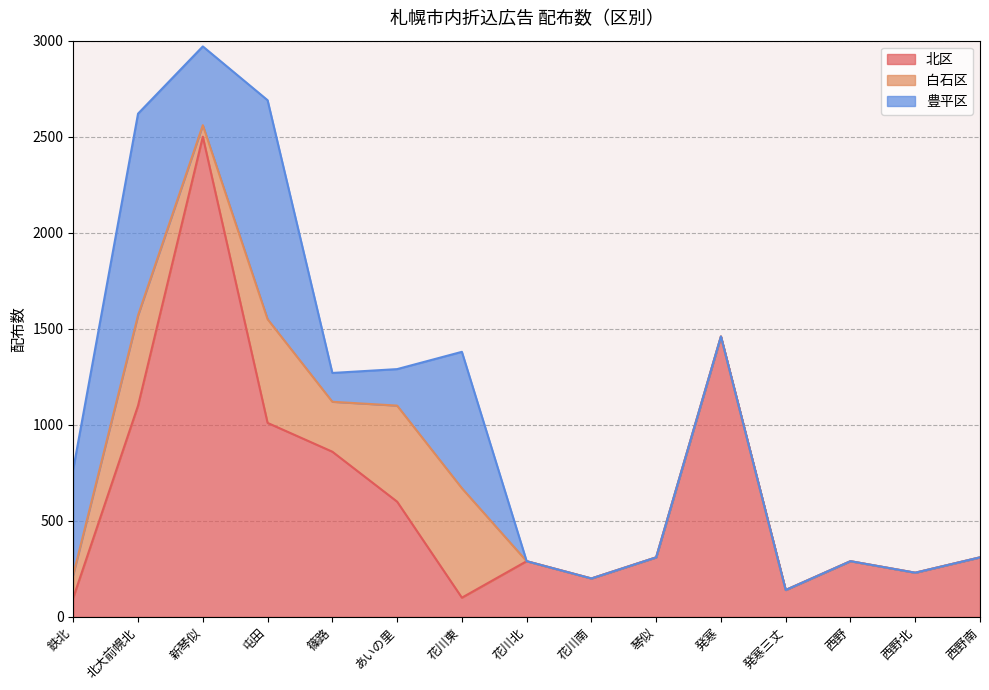

Reading right to left, list all the values displayed in this chart.

北区: 310	230	290	140	1460	310	200	290	100	600	860	1010	2500	1100	100
白石区: 0	0	0	0	0	0	0	0	570	500	260	540	60	470	120
豊平区: 0	0	0	0	0	0	0	0	710	190	150	1140	410	1050	550